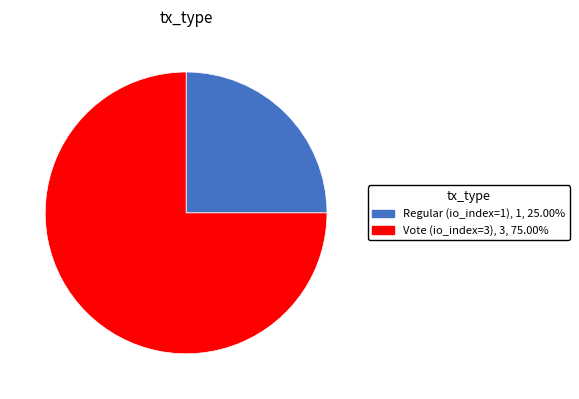

What is the largest slice in the pie chart?

Vote